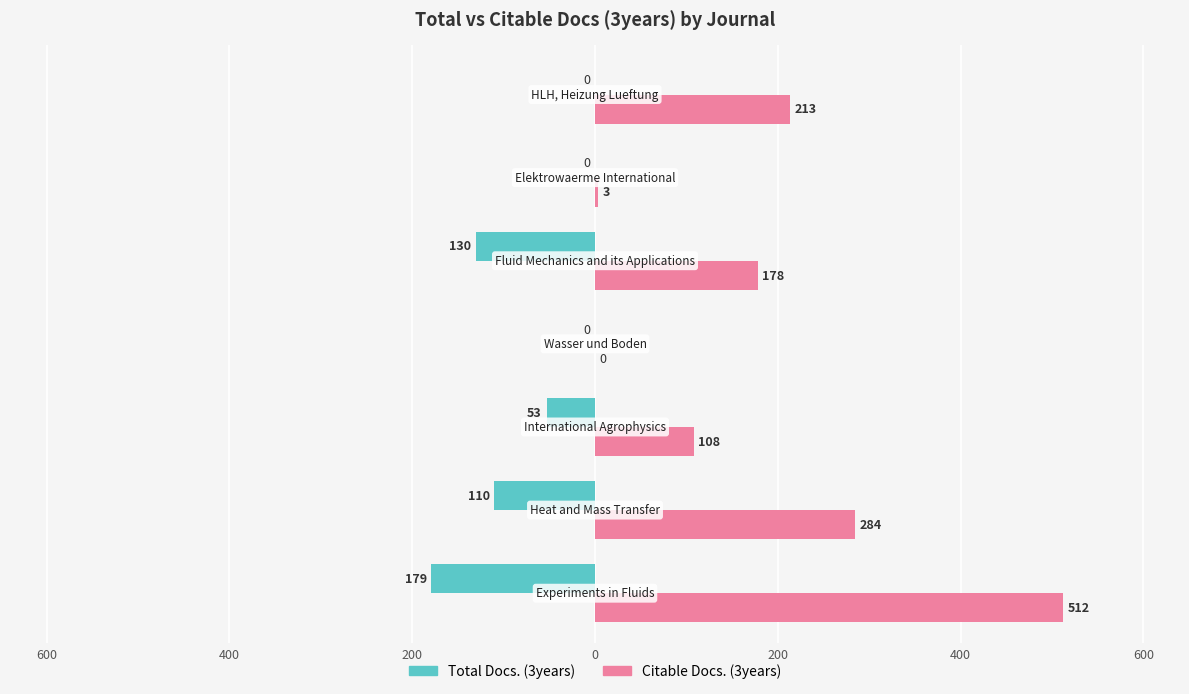

What is the smallest value displayed?

-179